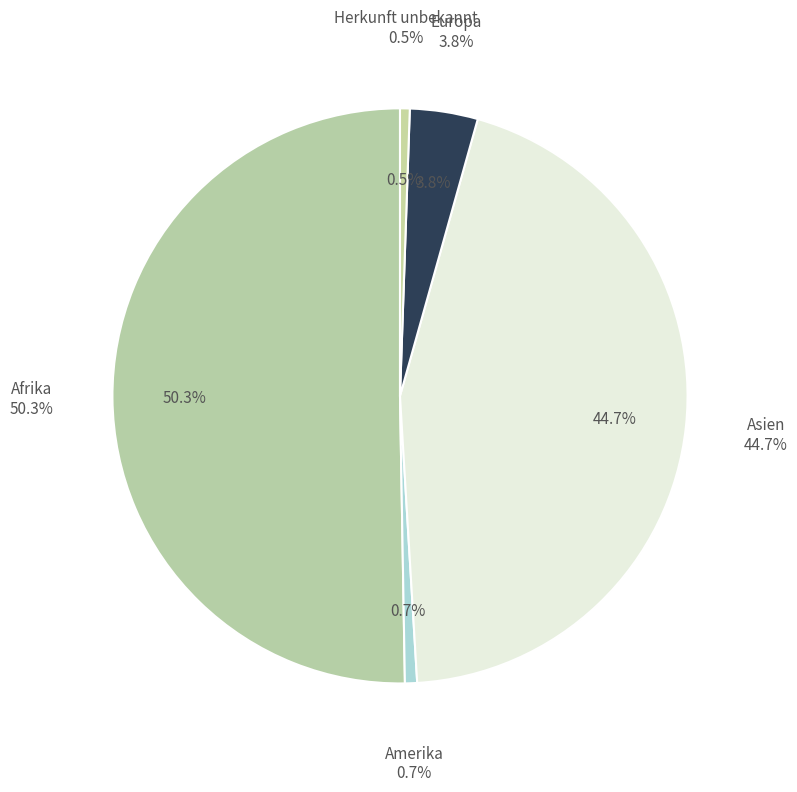

What is the ratio of the value at Afrika to the value at Herkunft unbekannt?

92.2